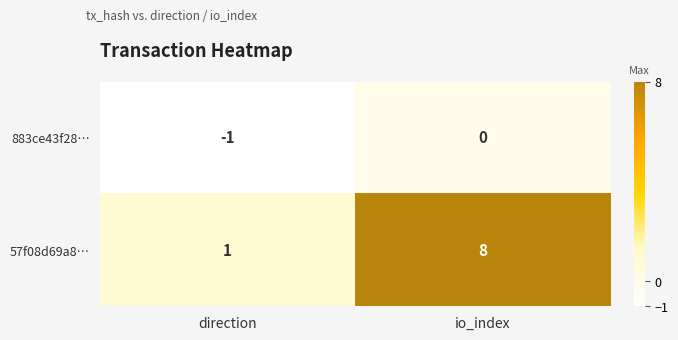

True or false: 883ce43f28… has a value of -2 at direction.

False